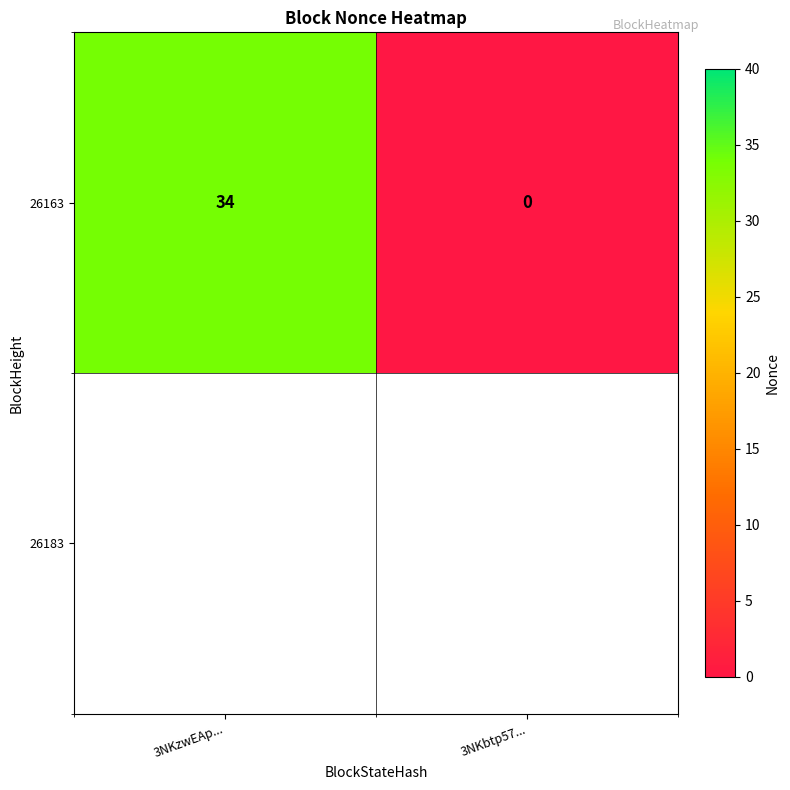

What is the sum of all values?

34